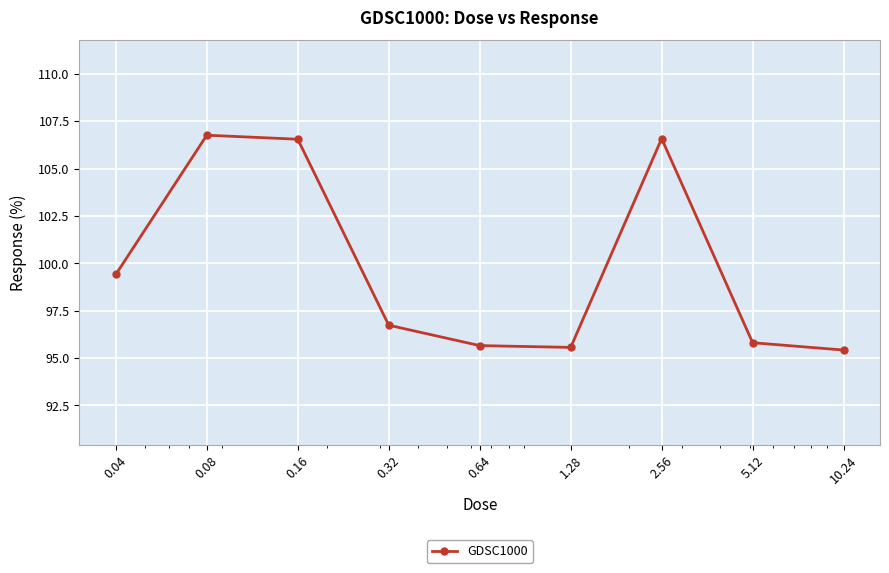

Does the chart display data point markers on the line(s)?

Yes